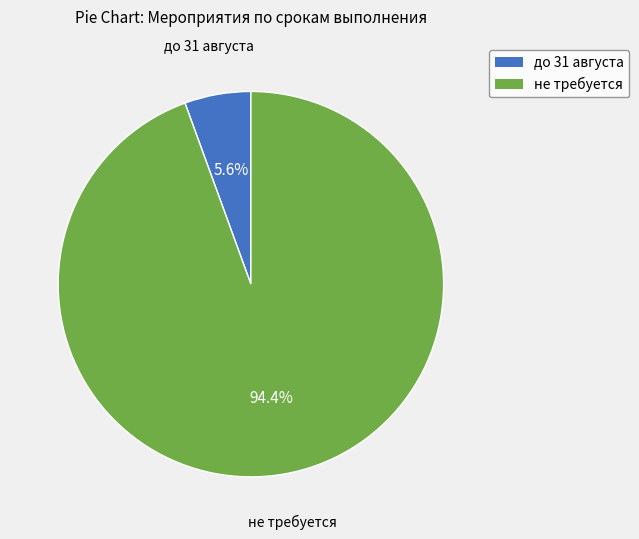

What is the majority slice?

не требуется